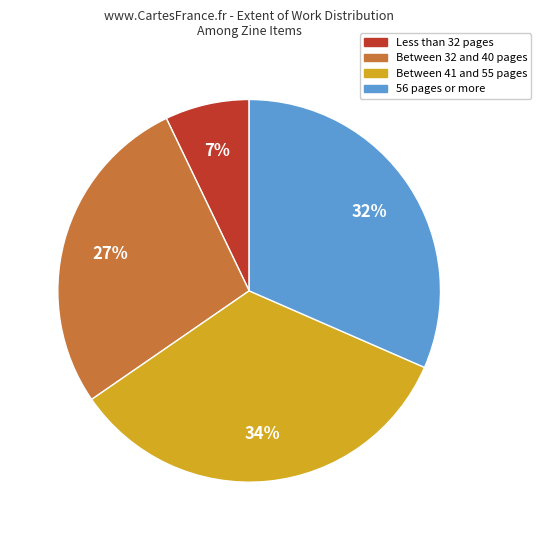

Does any single category account for the majority?

No